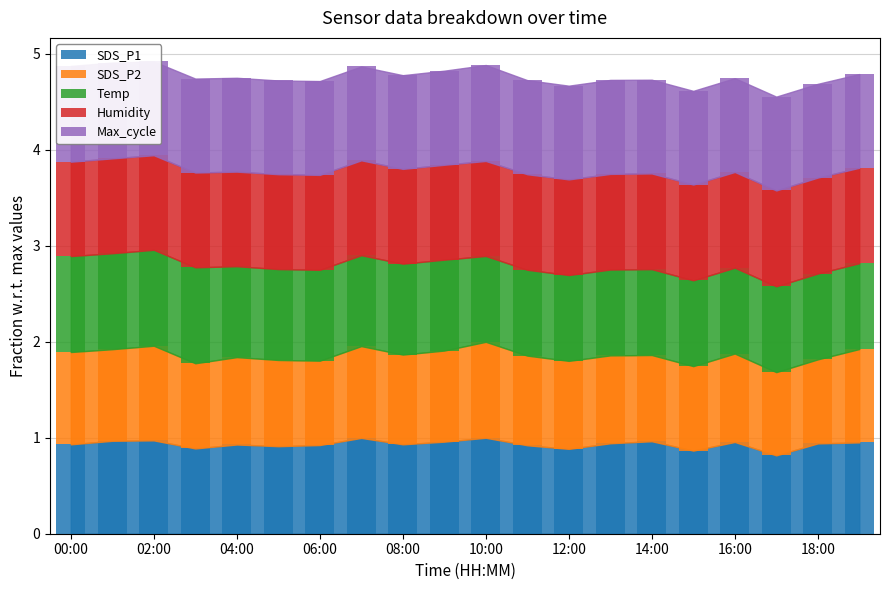

The Temp series shows 1.8 at 02:00. True or false?

False